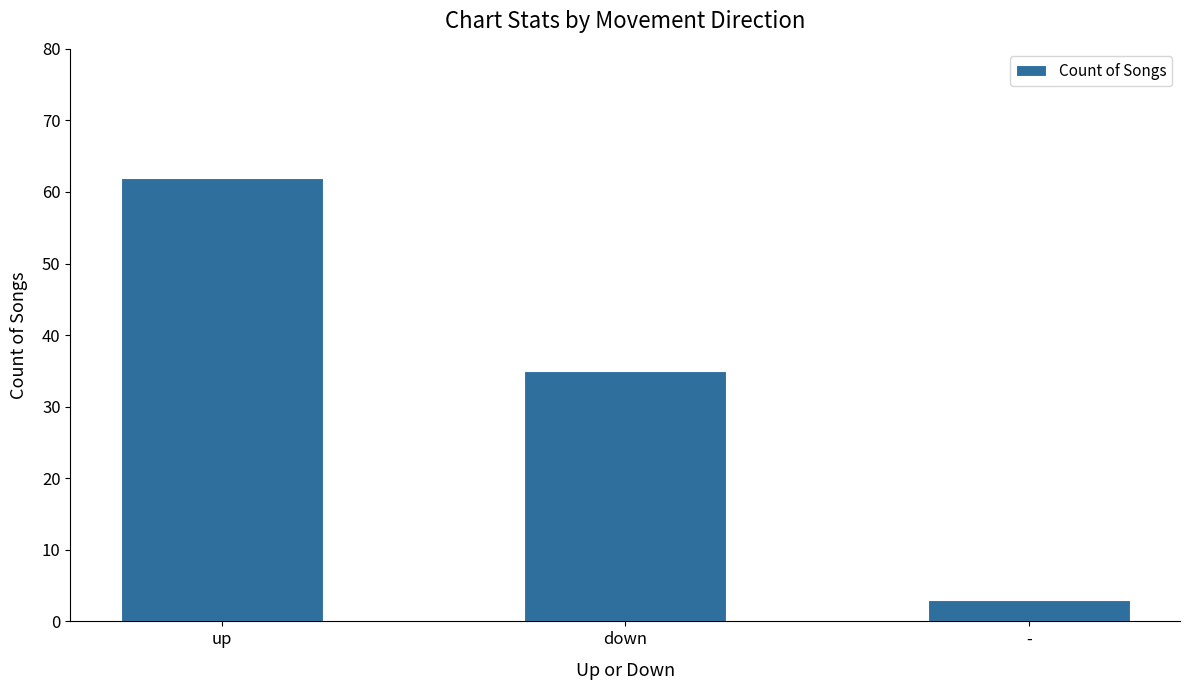

What is the sum of the values at up and -?

65